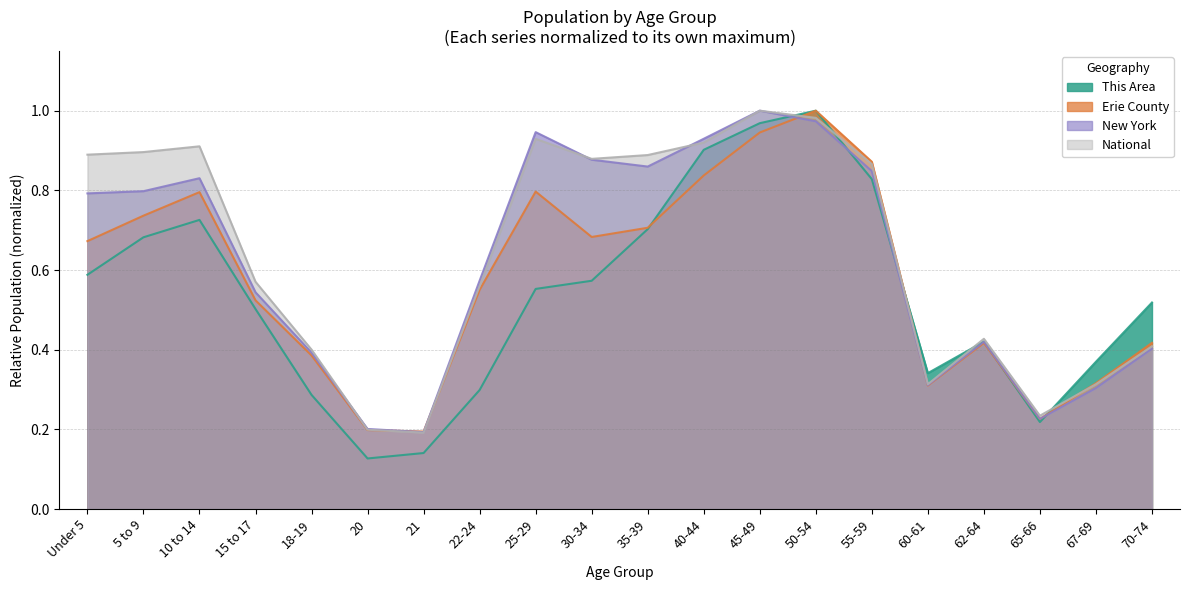

Reading left to right, transcribe all the data shown in this chart.

This Area: 0.6	0.7	0.7	0.5	0.3	0.1	0.1	0.3	0.6	0.6	0.7	0.9	1.0	1.0	0.8	0.3	0.4	0.2	0.4	0.5
Erie County: 0.7	0.7	0.8	0.5	0.4	0.2	0.2	0.6	0.8	0.7	0.7	0.8	0.9	1.0	0.9	0.3	0.4	0.2	0.3	0.4
New York: 0.8	0.8	0.8	0.5	0.4	0.2	0.2	0.6	0.9	0.9	0.9	0.9	1.0	1.0	0.8	0.3	0.4	0.2	0.3	0.4
National: 0.9	0.9	0.9	0.6	0.4	0.2	0.2	0.6	0.9	0.9	0.9	0.9	1.0	1.0	0.9	0.3	0.4	0.2	0.3	0.4